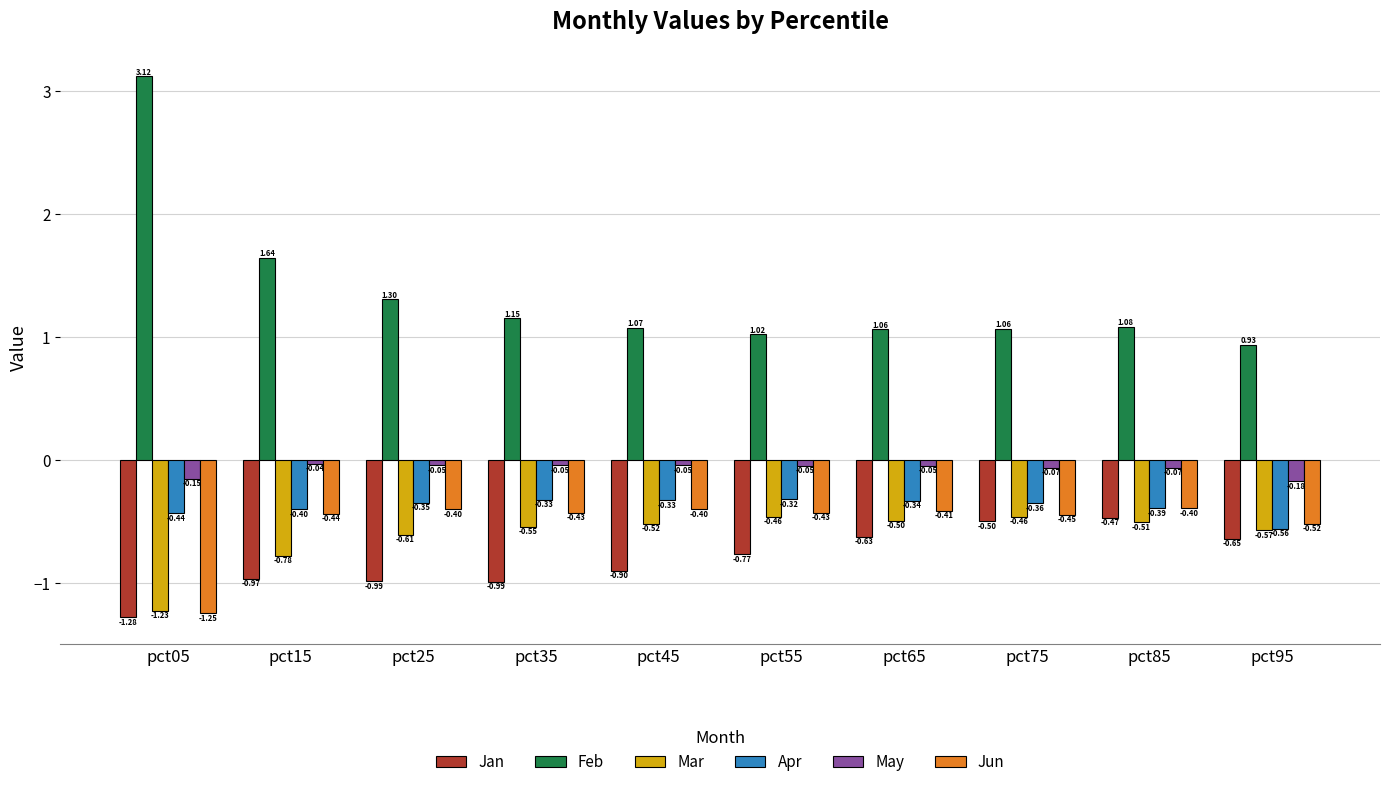

At how many categories does at least one series exceed 1?

9